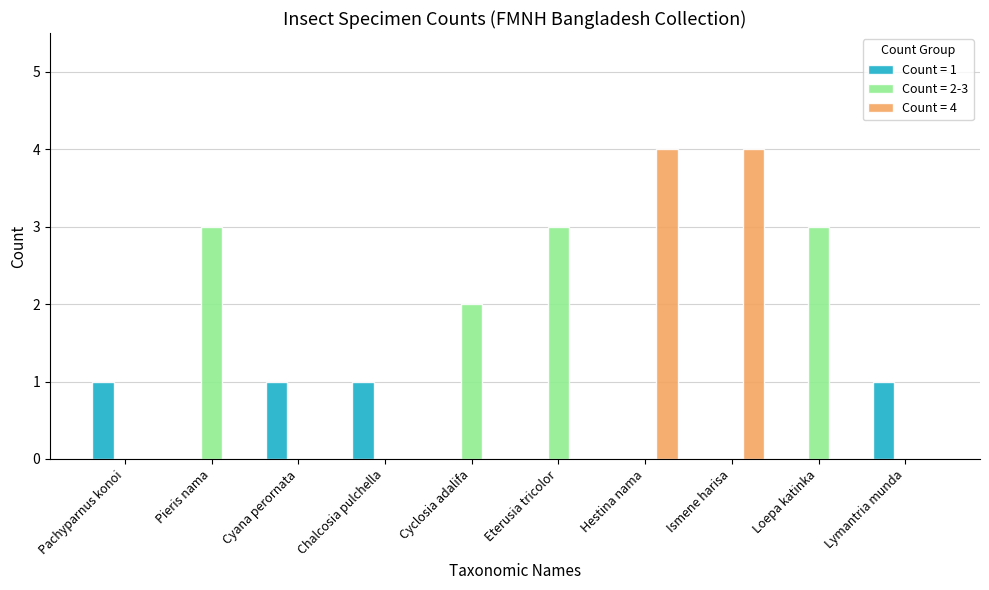

Between Loepa katinka and Lymantria munda, which series saw the biggest shift?

Count = 2-3